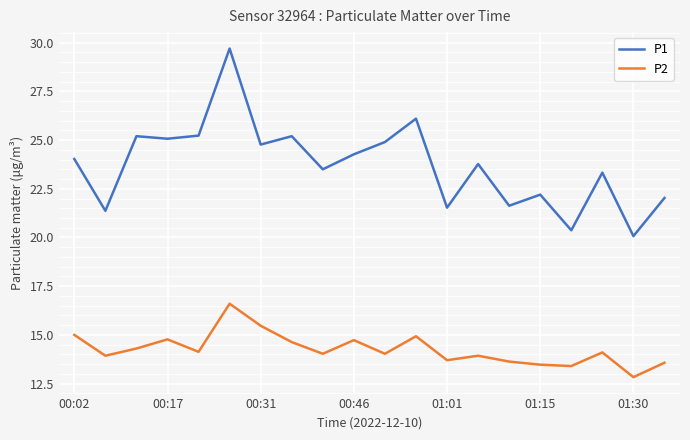

True or false: P2 and P1 cross at least once.

False